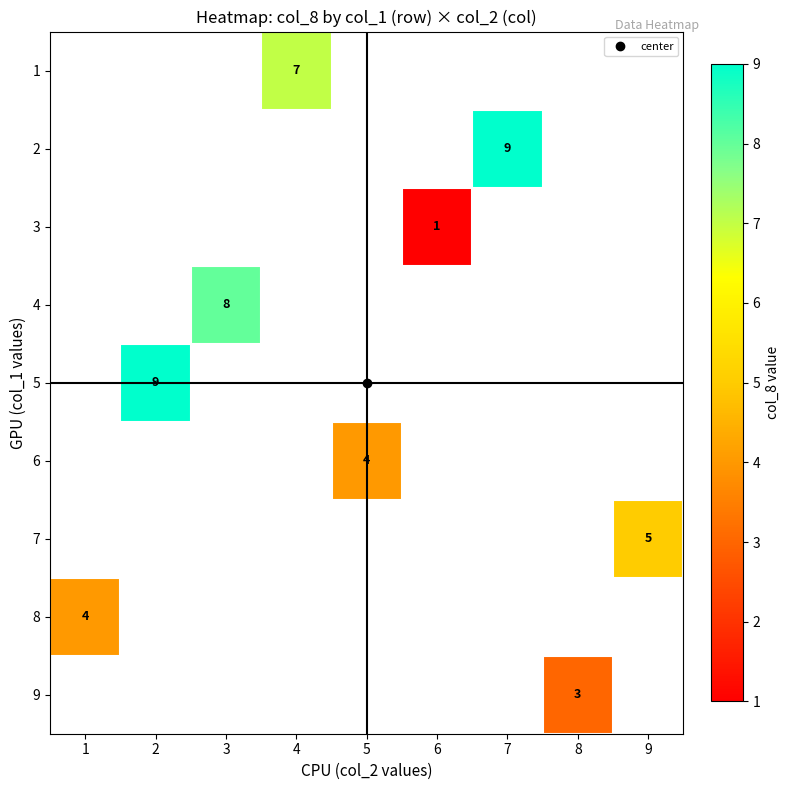

Which series has the largest range (max minus min)?

8